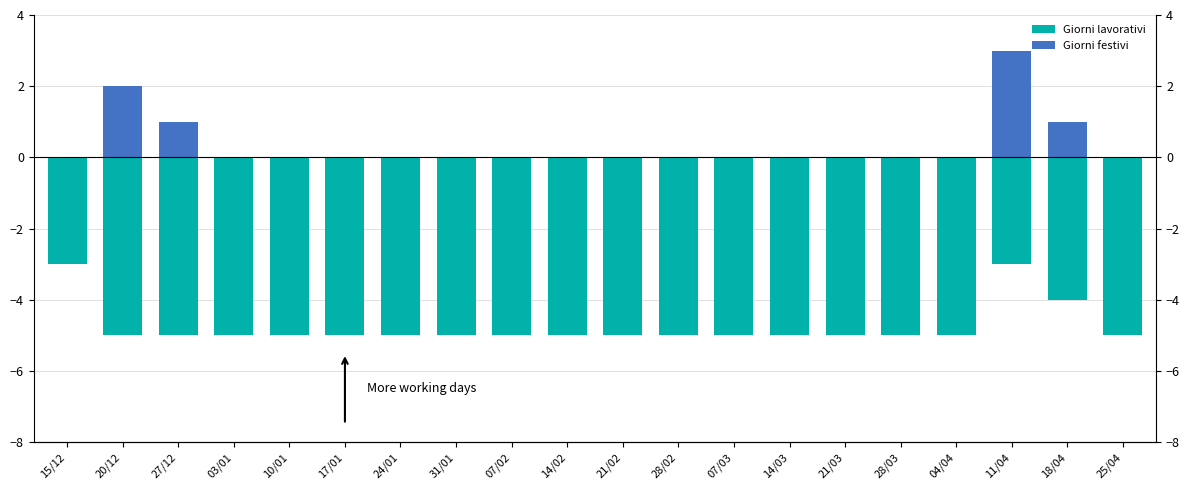

Reading left to right, extract all data points from this chart.

Giorni lavorativi: -3	-5	-5	-5	-5	-5	-5	-5	-5	-5	-5	-5	-5	-5	-5	-5	-5	-3	-4	-5
Giorni festivi: 0	2	1	0	0	0	0	0	0	0	0	0	0	0	0	0	0	3	1	0